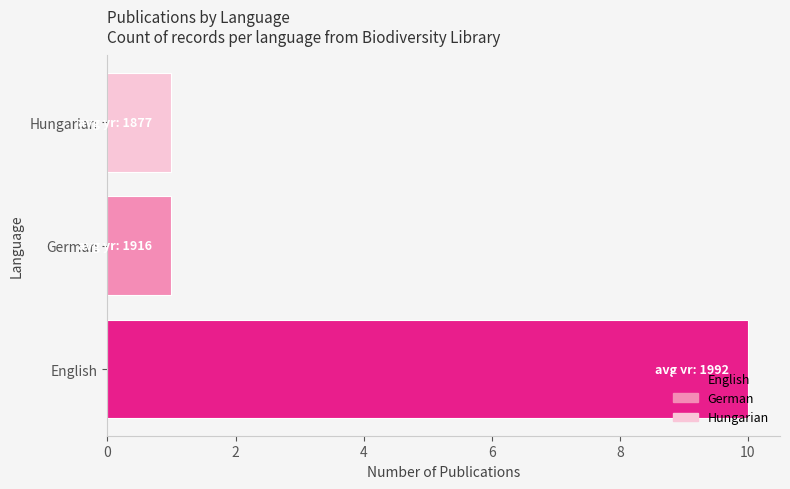

How many values are between 1 and 10?

3